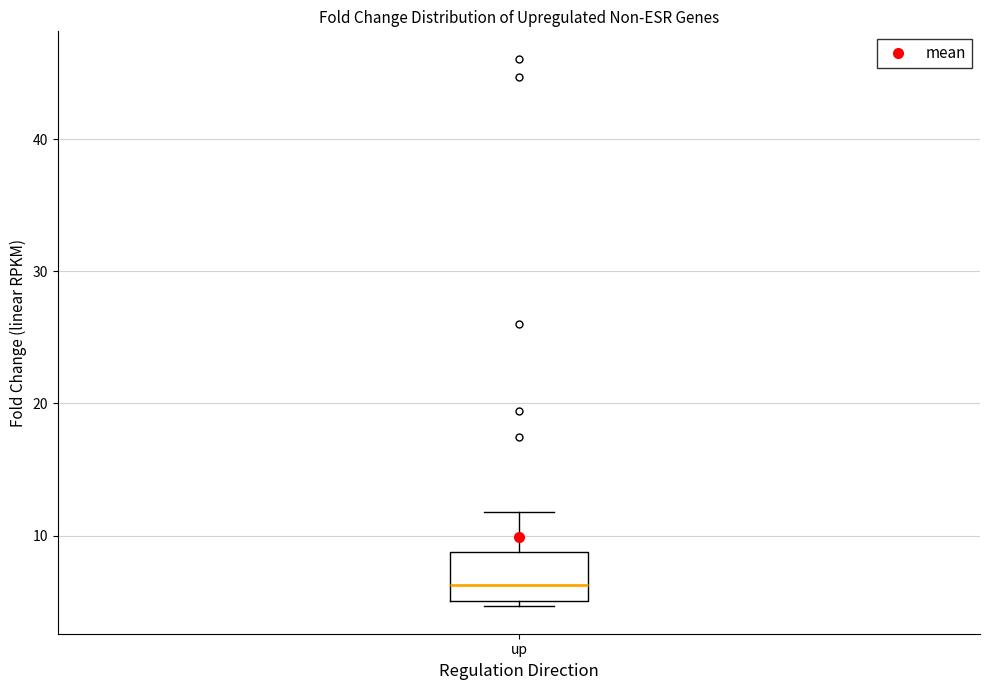

Where is the upper edge of the box for up on the y-axis? The values are not printed on the chart, so give them approximately, as read against the axis.

9